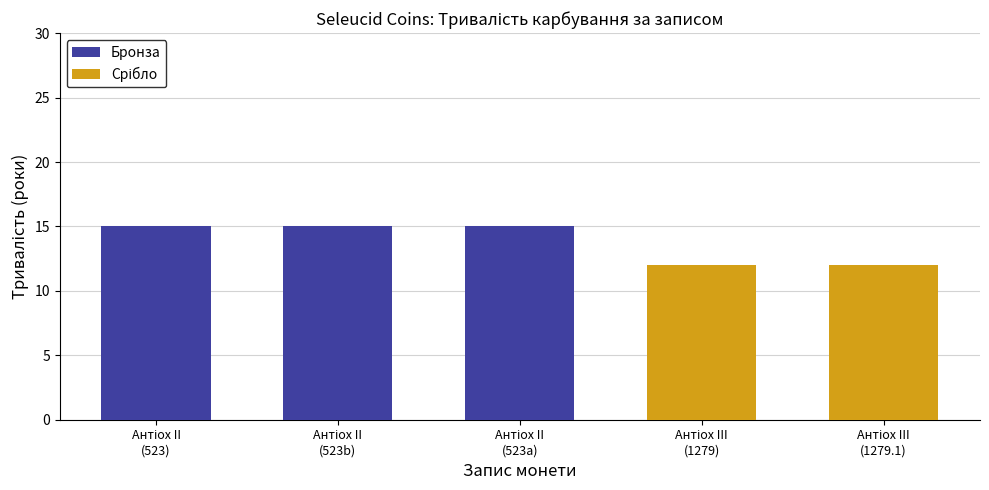

Which series changed the most between Антіох II
(523) and Антіох II
(523a)?

Бронза